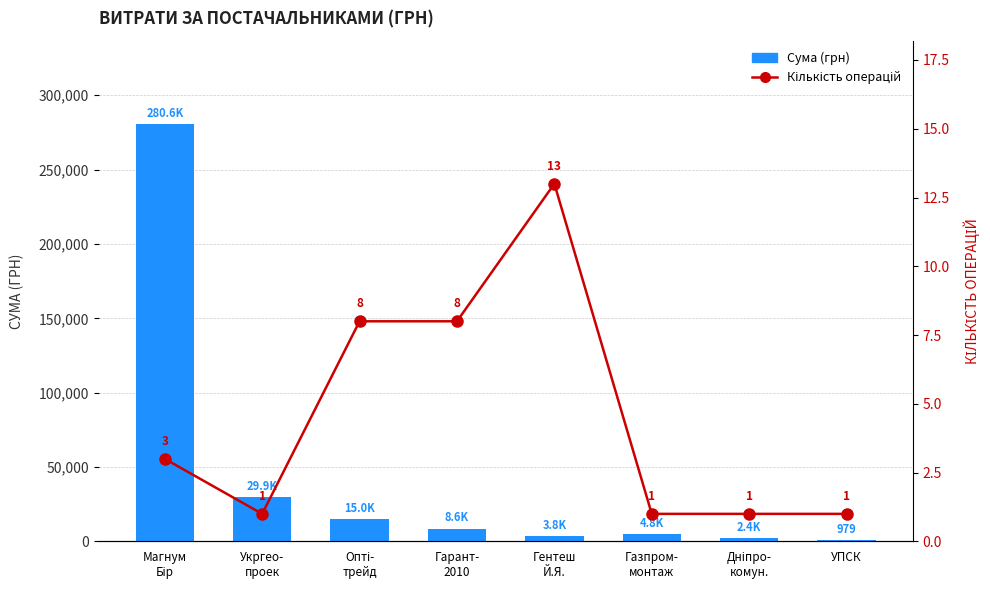

Which has a higher value, Опті-
трейд or УПСК?

Опті-
трейд